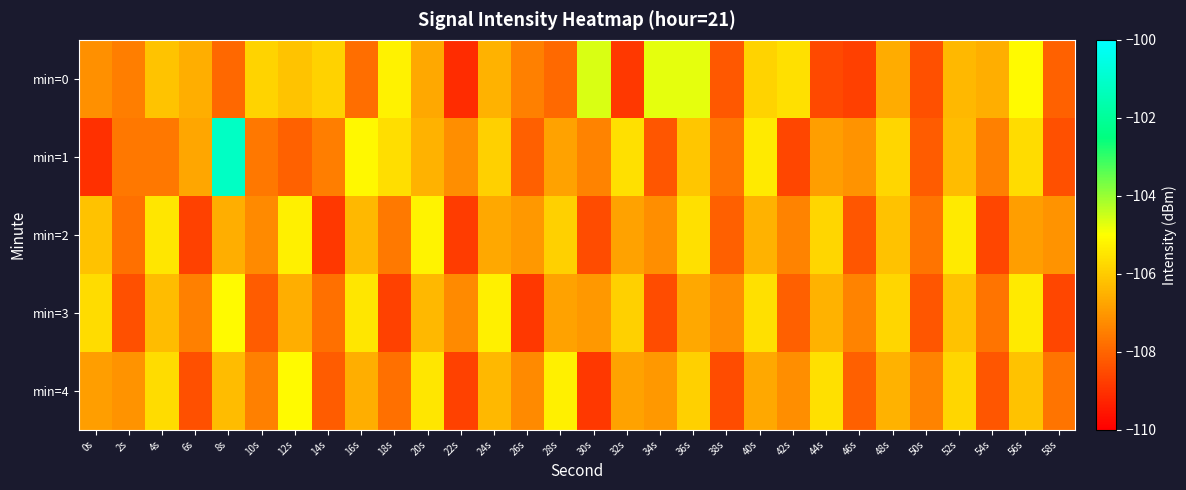

Between 34s and 22s, which is larger?

34s